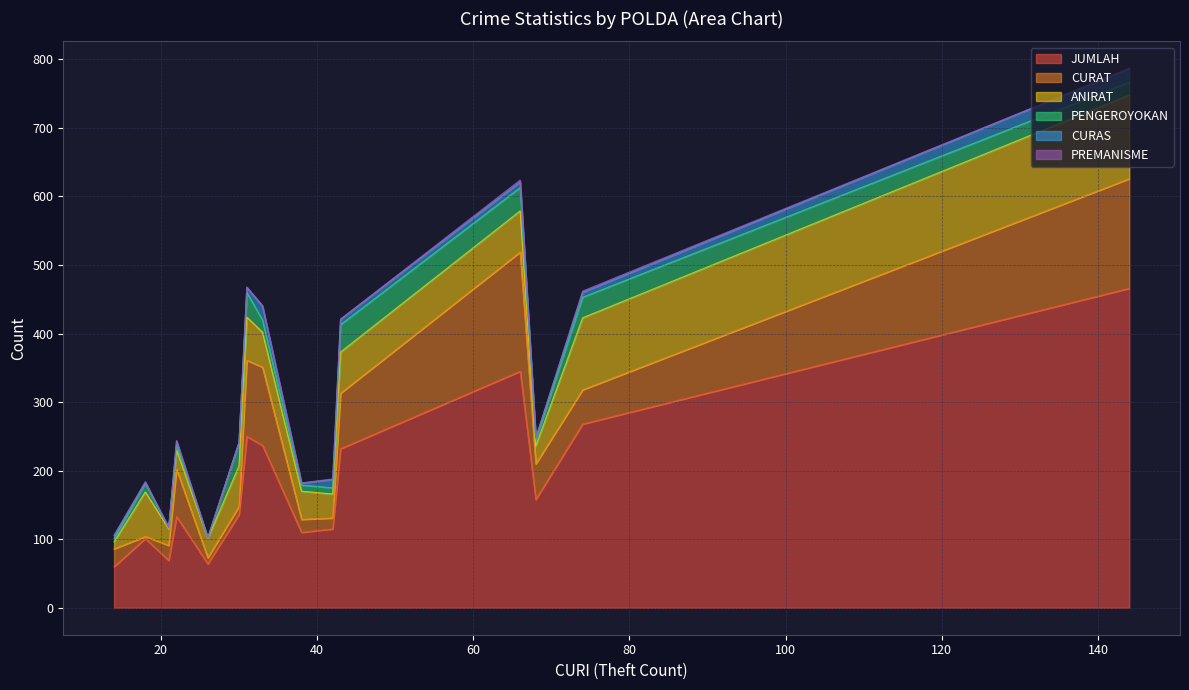

Between POLDA SUMATERA UTARA and POLDA PAPUA, which series saw the biggest shift?

JUMLAH